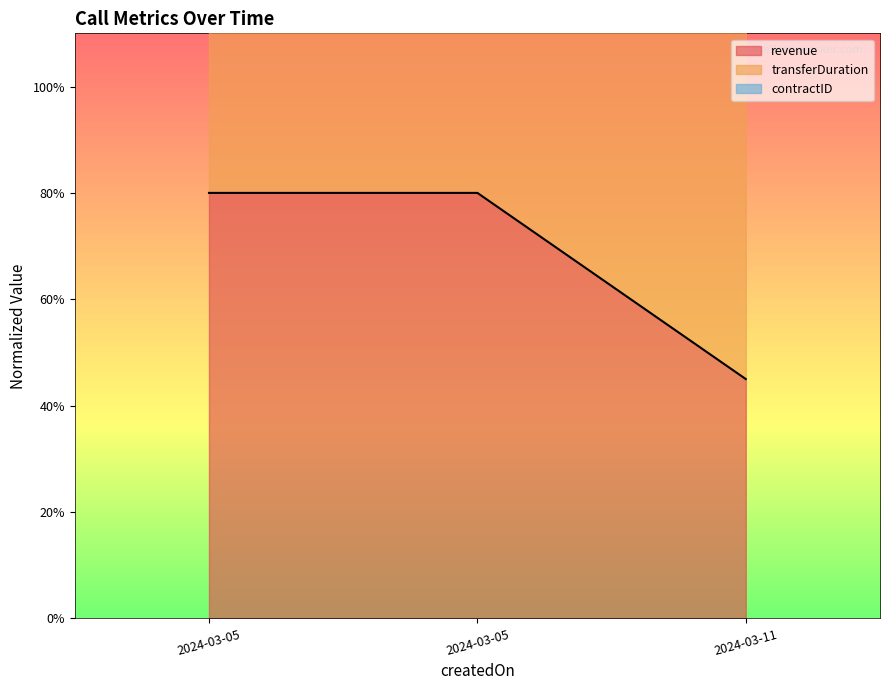

At which category is the sum across all series the highest?

2024-03-05